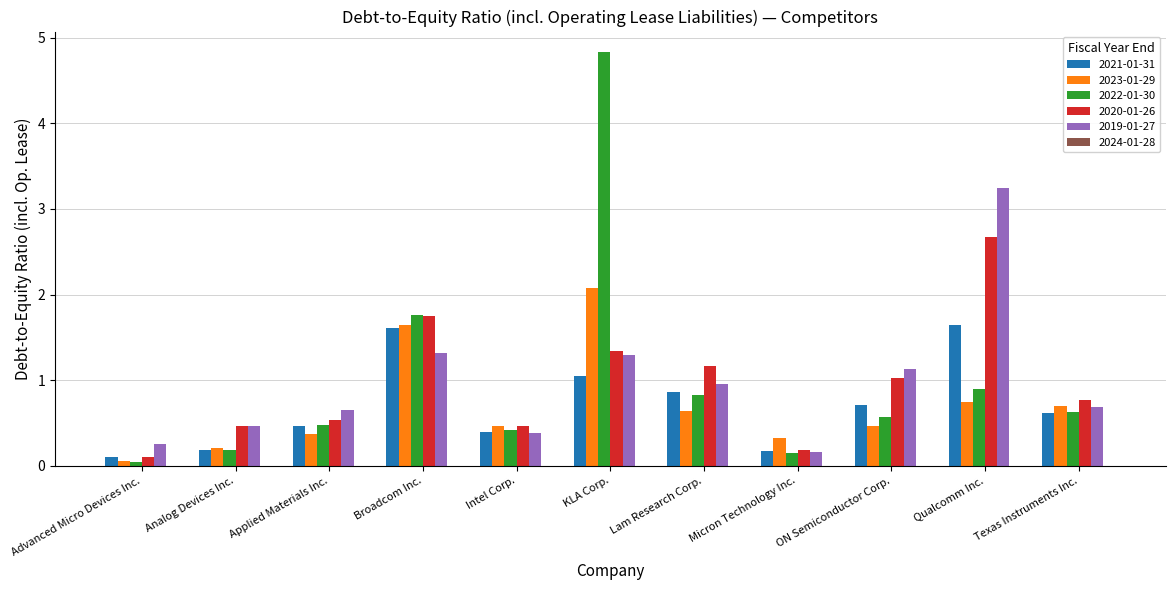

At how many categories does at least one series exceed 1?

5